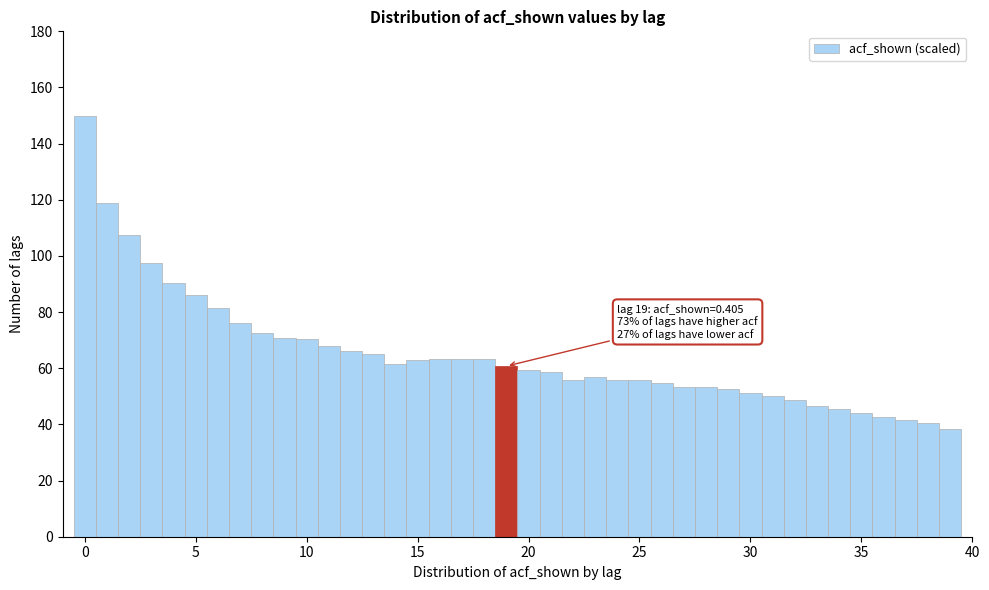

Read against the x-axis, roughly where is the centre of the tallest bar?

0.0